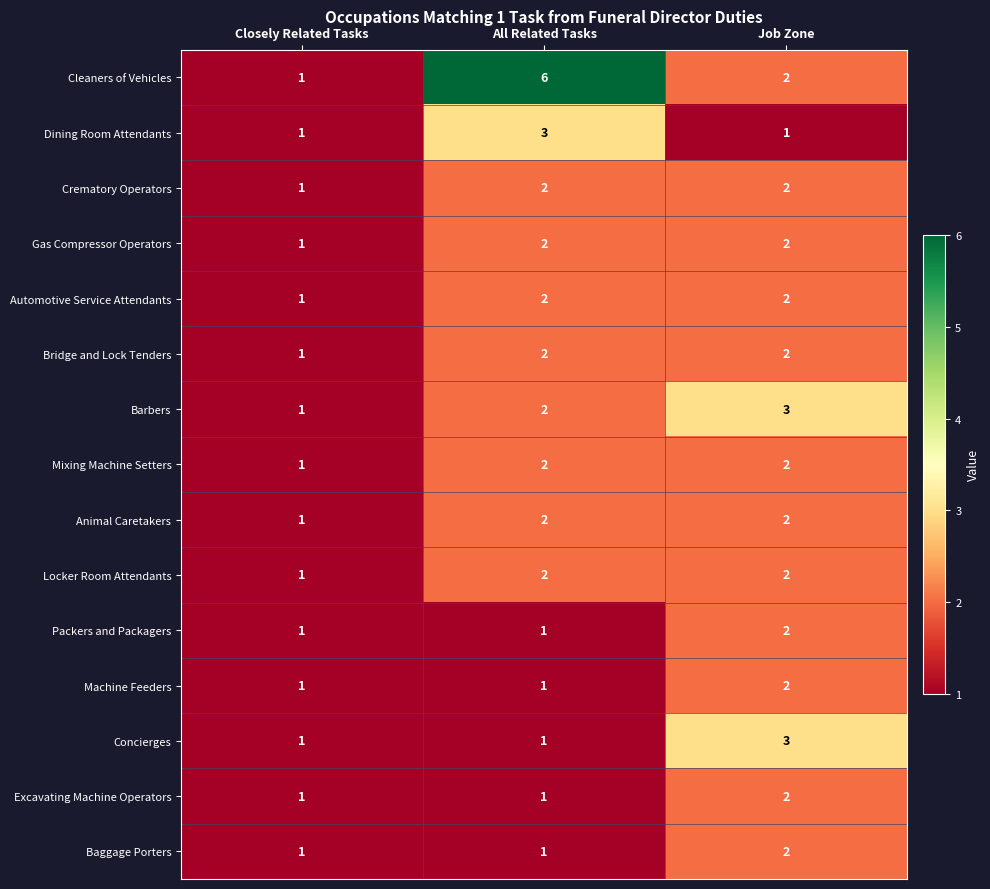

Rank the categories by Barbers value from highest to lowest.

Job Zone, All Related Tasks, Closely Related Tasks